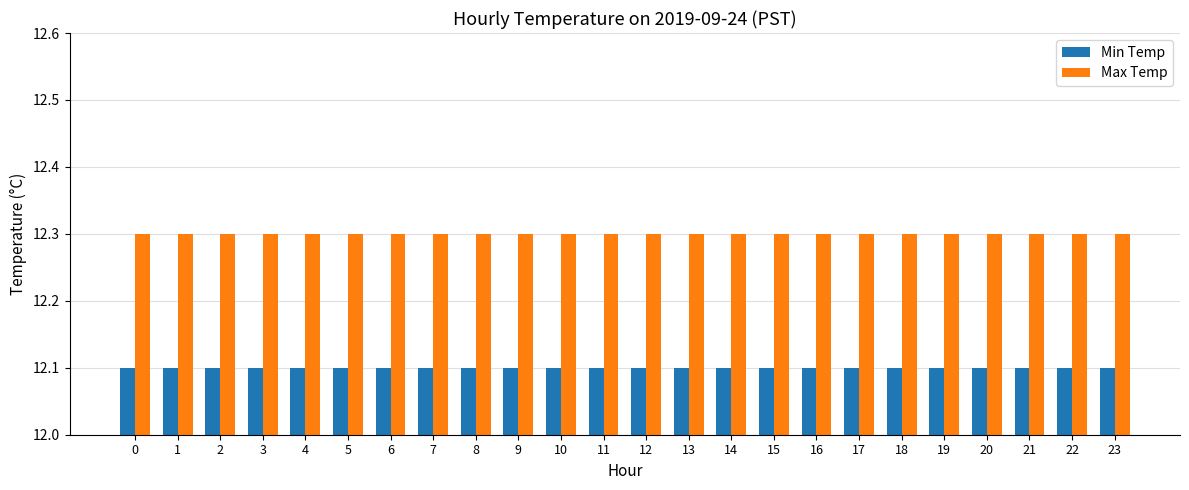

At 20, list the series in order from smallest to largest.

Min Temp, Max Temp